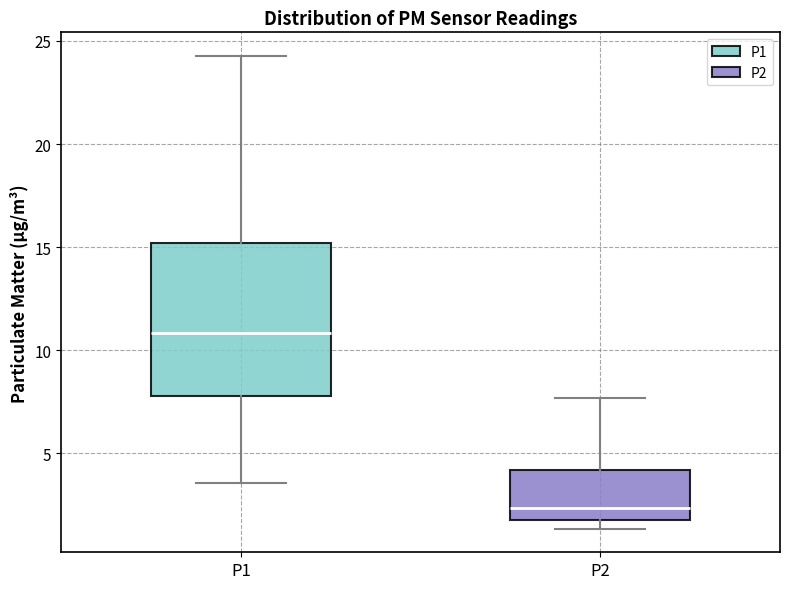

Reading left to right, transcribe this box plot: for each box, give where its median line is, the range the box spans, and where its two whiskers end, as read against the y-axis. The values are not printed on the chart, so give them approximately, as read against the axis.

P1: median 11.0, box 8.0 to 15.0, whiskers 3.5 to 24.5
P2: median 2.5, box 2.0 to 4.0, whiskers 1.5 to 7.5